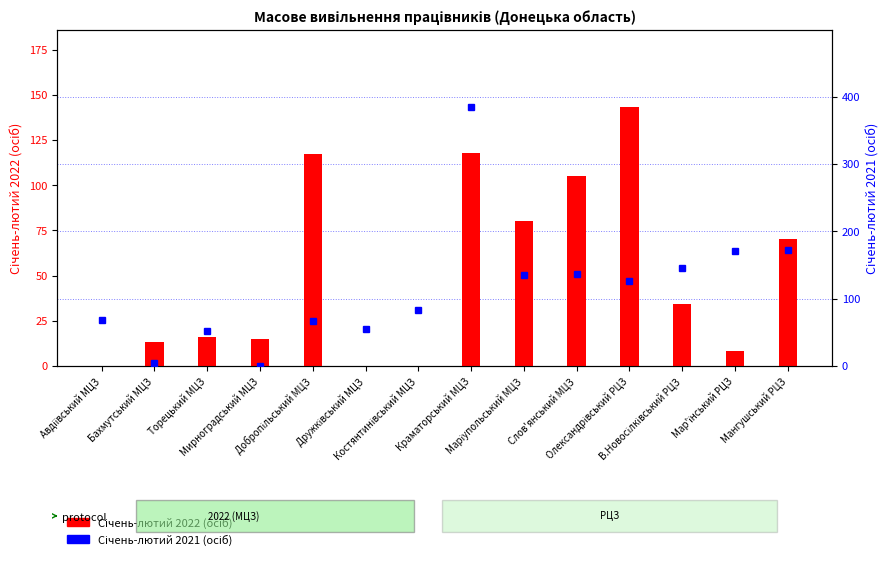

Which series has the largest range (max minus min)?

Січень-лютий 2021